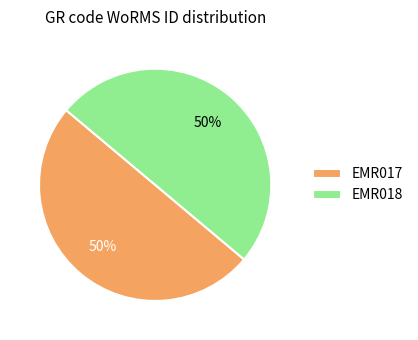

How many slices are in this pie chart?

2